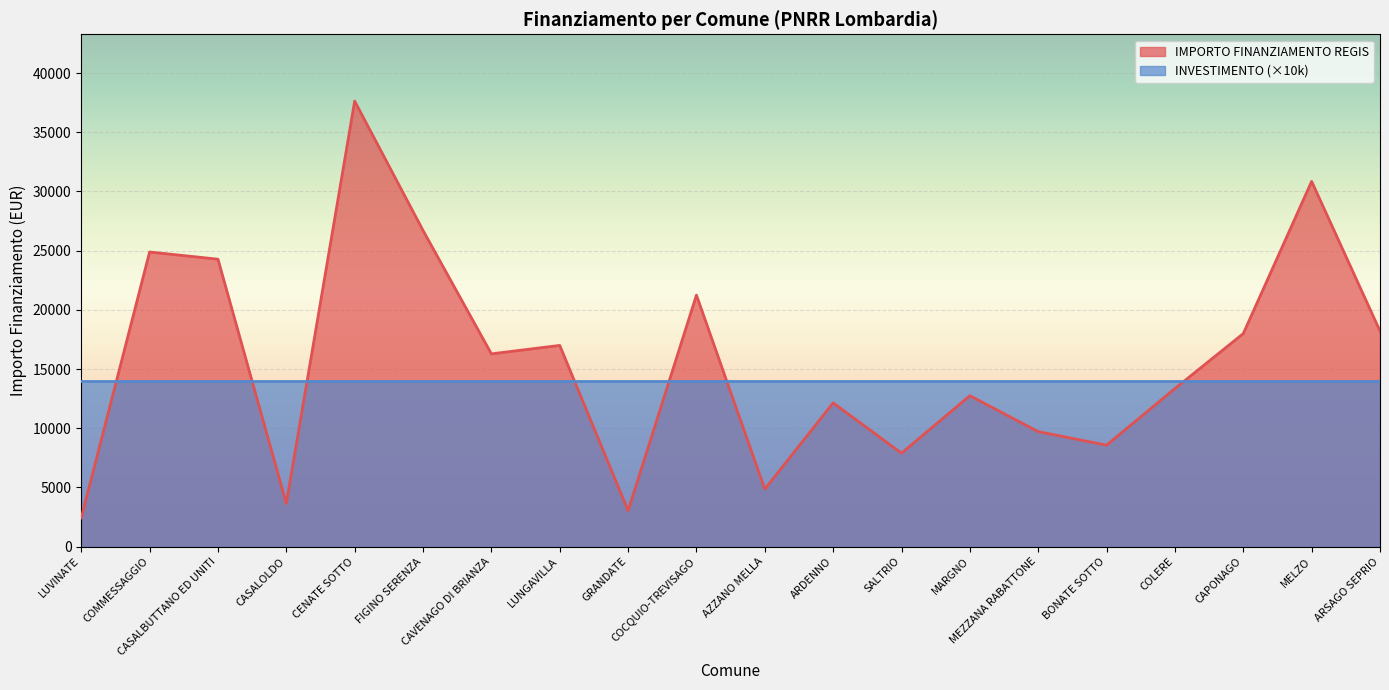

How many values are below 16283?

10